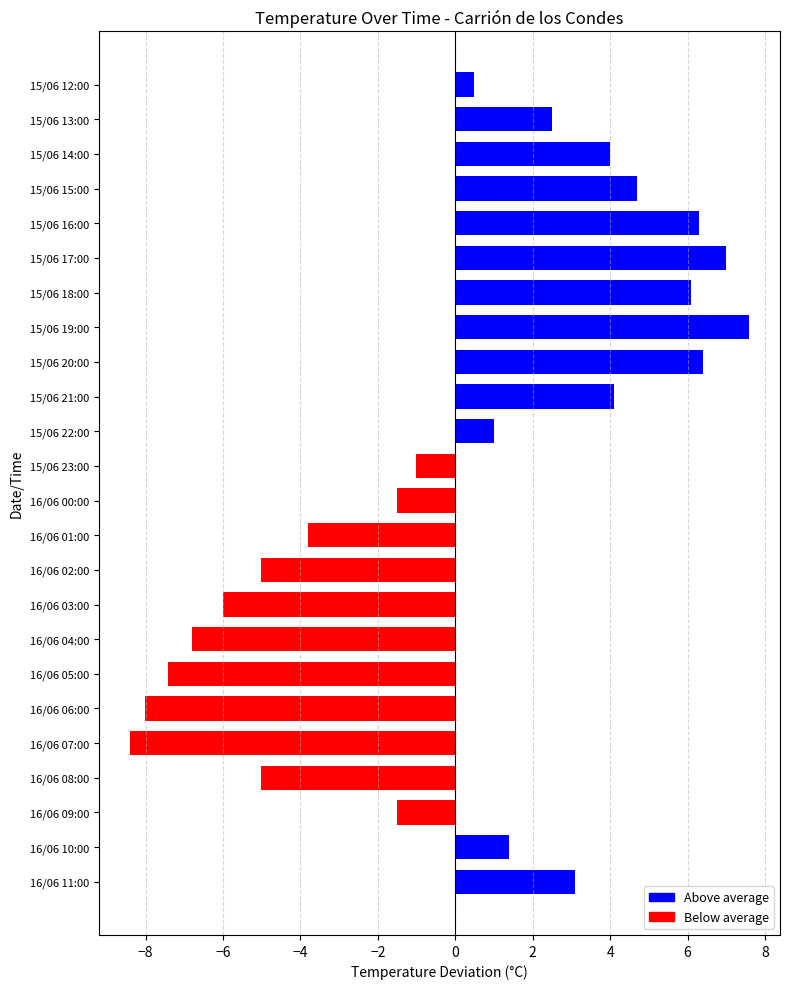

How many values are below zero?

11